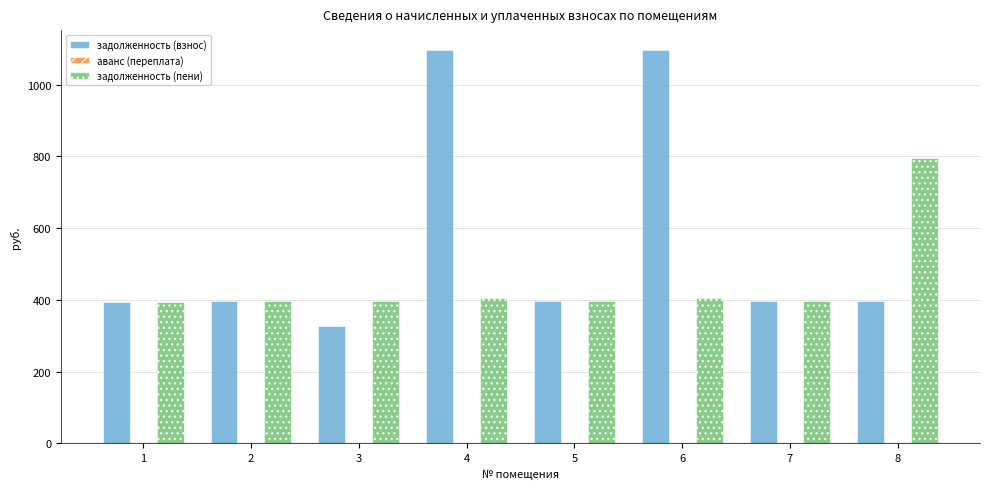

How many categories are shown in the chart?

8